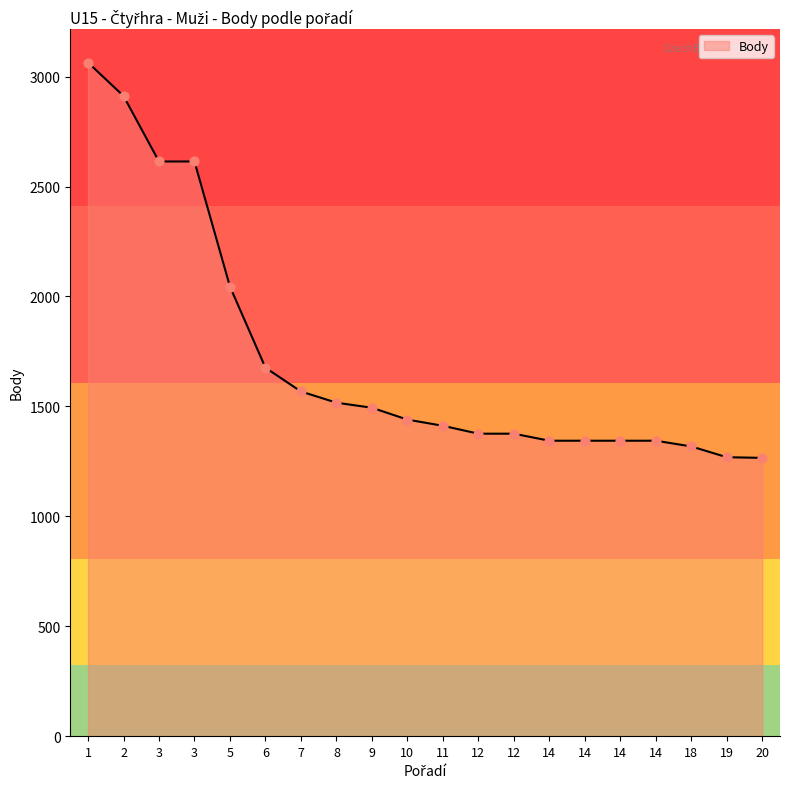

What is the ratio of the value at 11 to the value at 3?

0.5